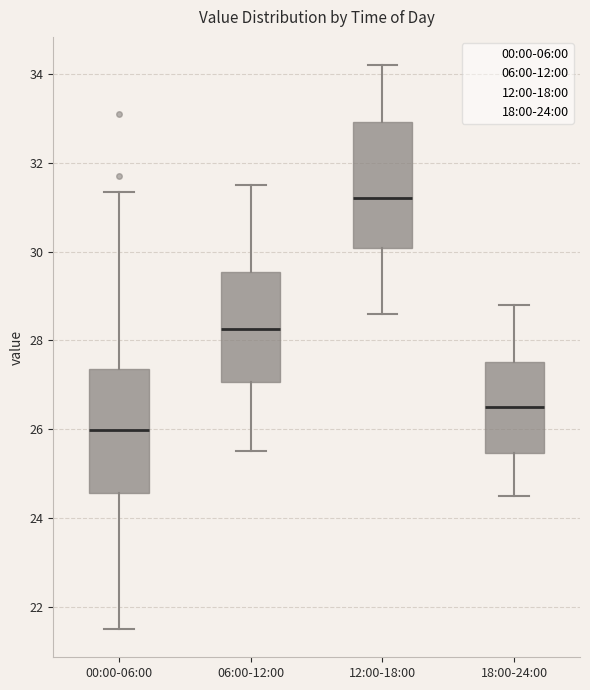

Which box has the lowest median line?

00:00-06:00